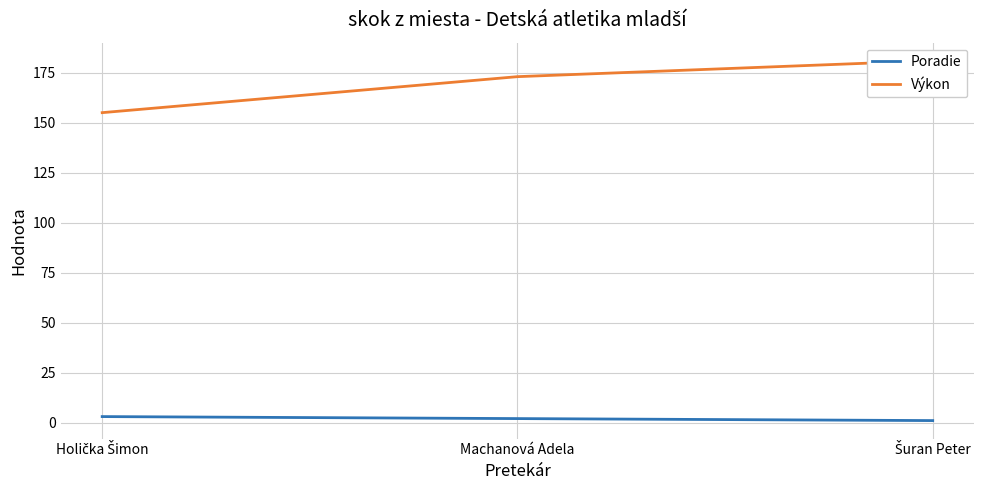

Reading left to right, extract all data points from this chart.

Poradie: Holička Šimon=3	Machanová Adela=2	Šuran Peter=1
Výkon: Holička Šimon=155	Machanová Adela=173	Šuran Peter=181